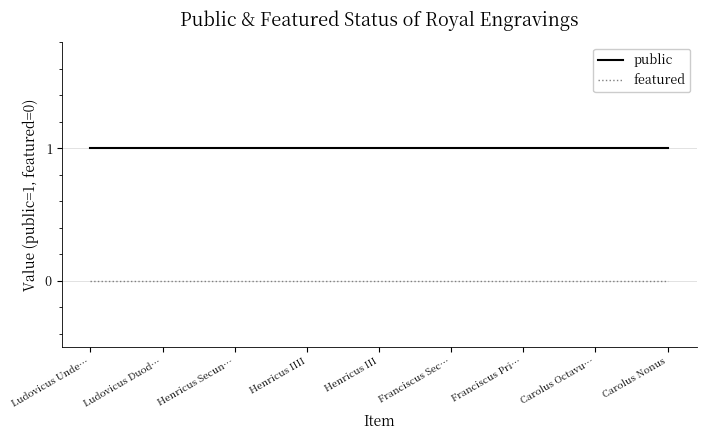

What position from the right is Ludovicus Unde…?

9